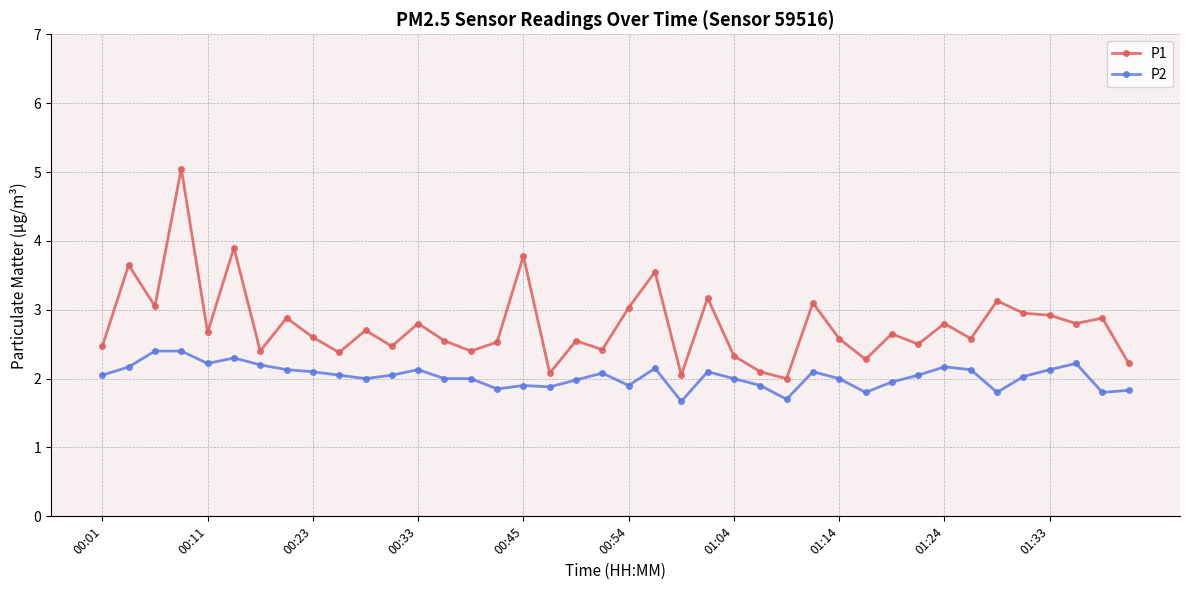

Does the chart display data point markers on the line(s)?

Yes